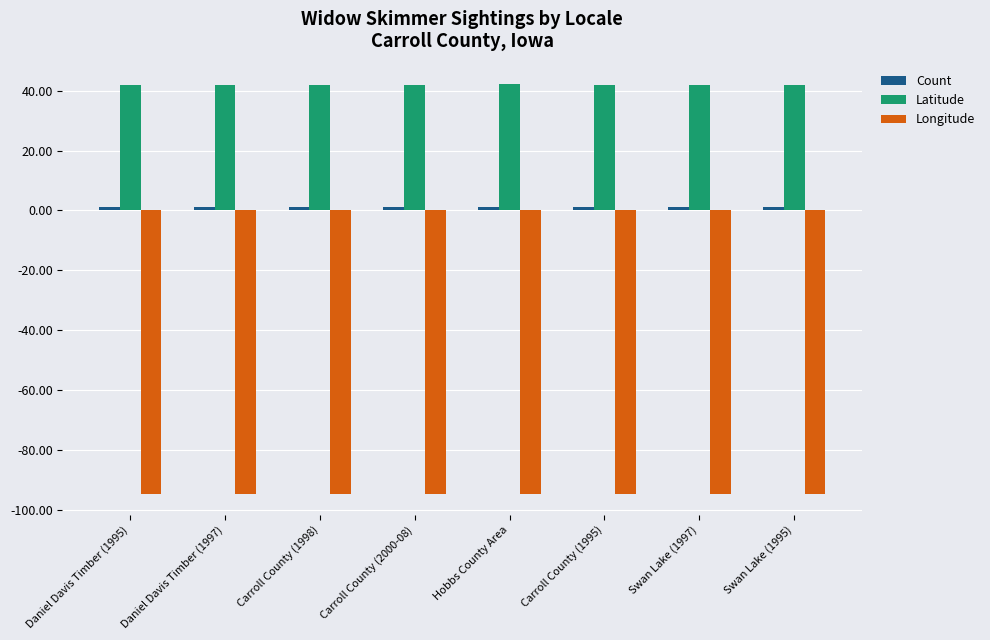

What is the average value of the Longitude series?

-94.8